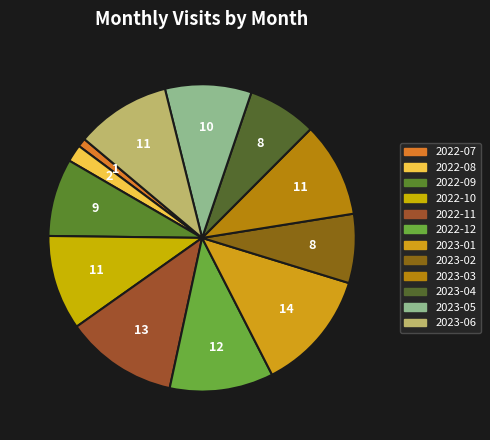

Does any single category account for the majority?

No